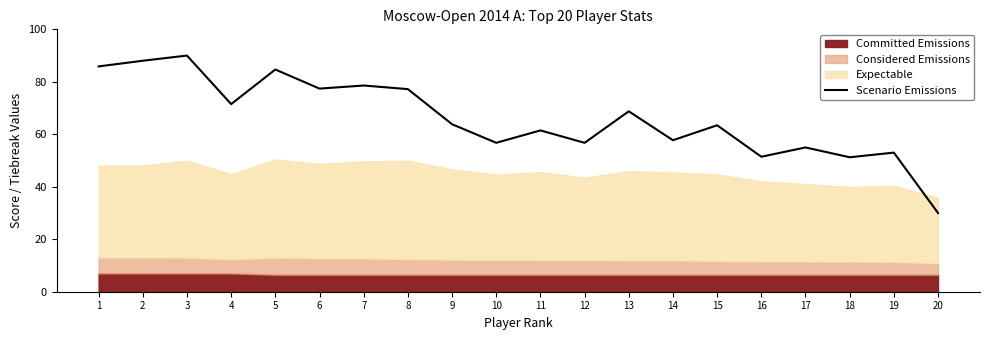

Where is the data nearest to the value 60?

11